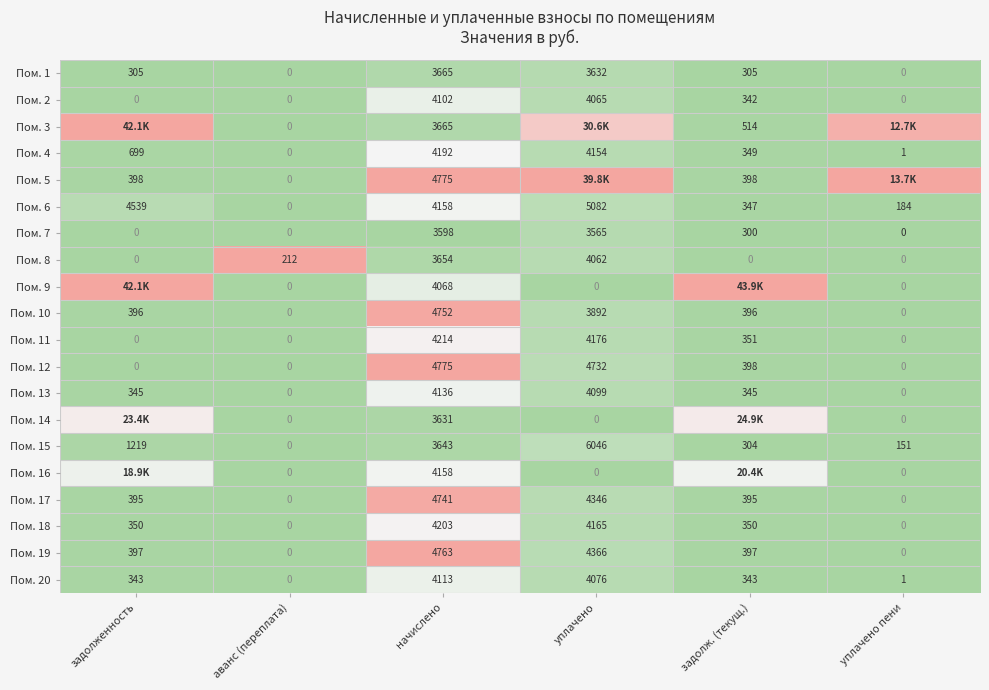

How many series are shown in this chart?

20